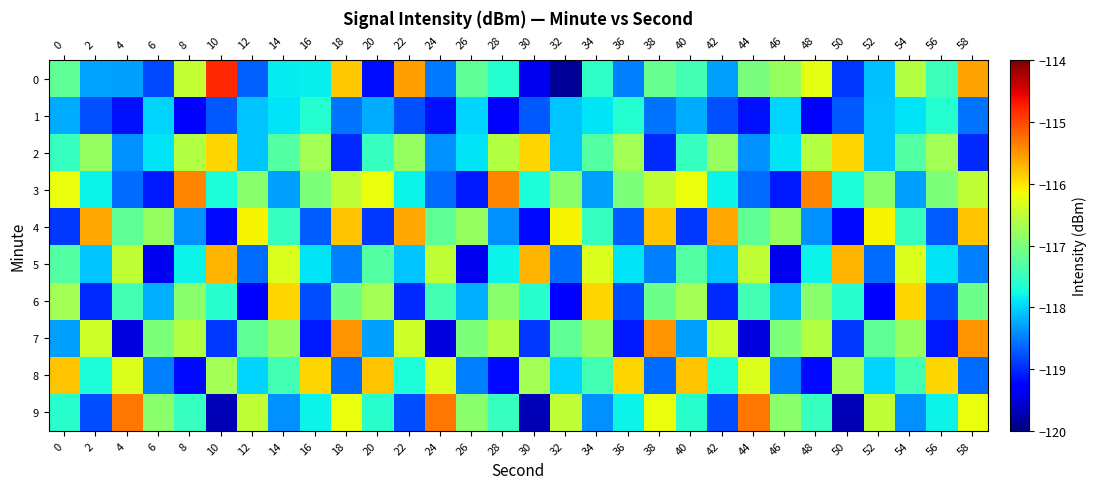

Which category has the lowest value across all series?

32